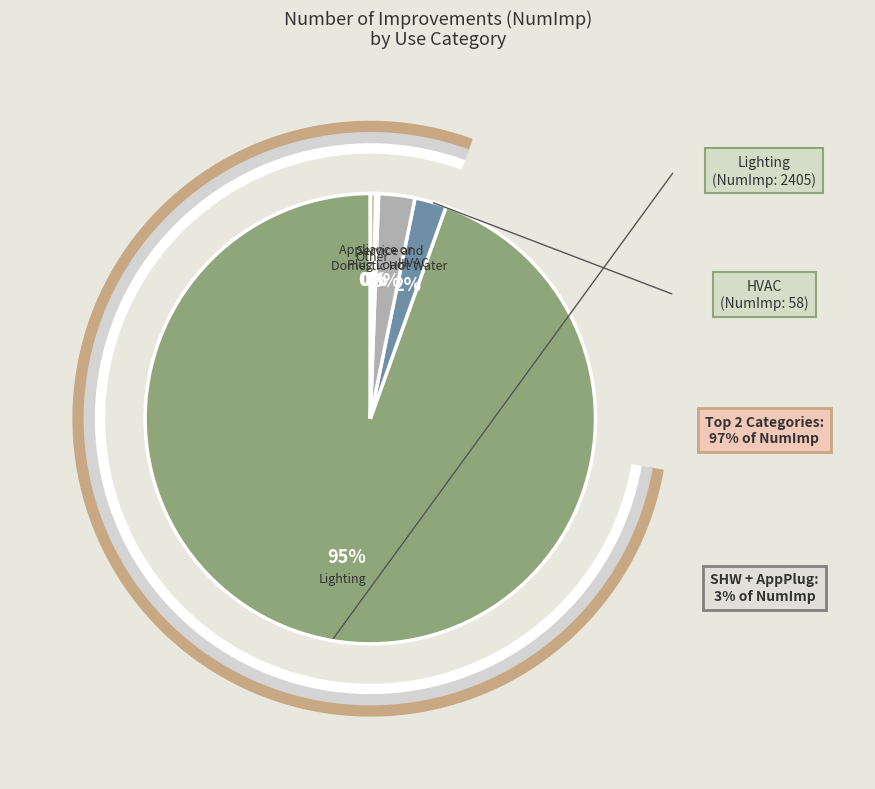

To the nearest percent, what is the difference between the largest and smallest slice percentages?

95%